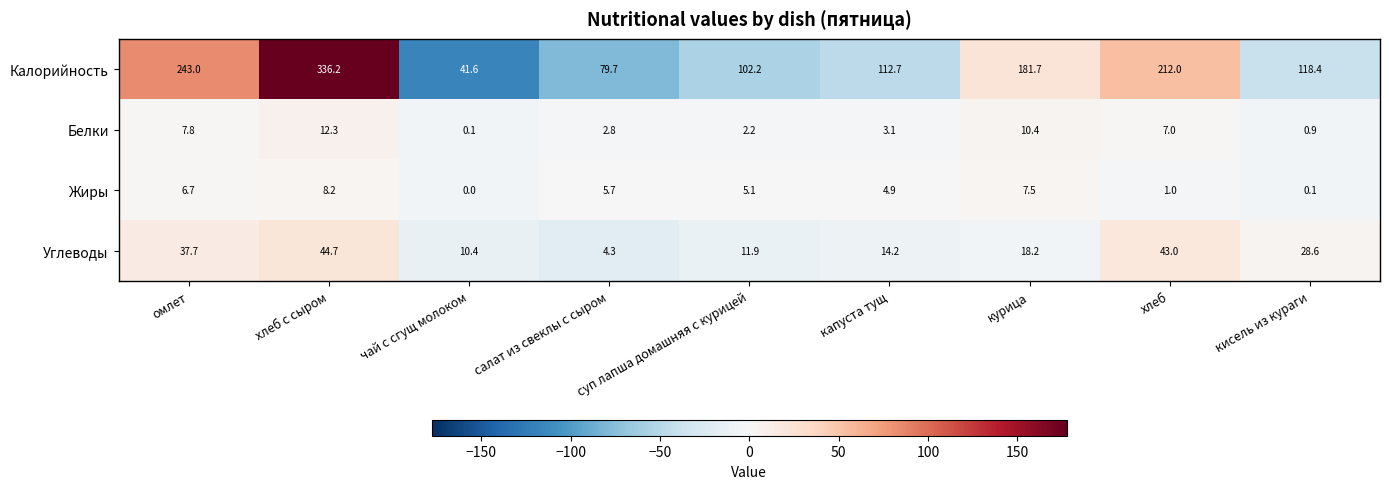

The value of Калорийность at капуста тущ is 112.7. True or false?

True